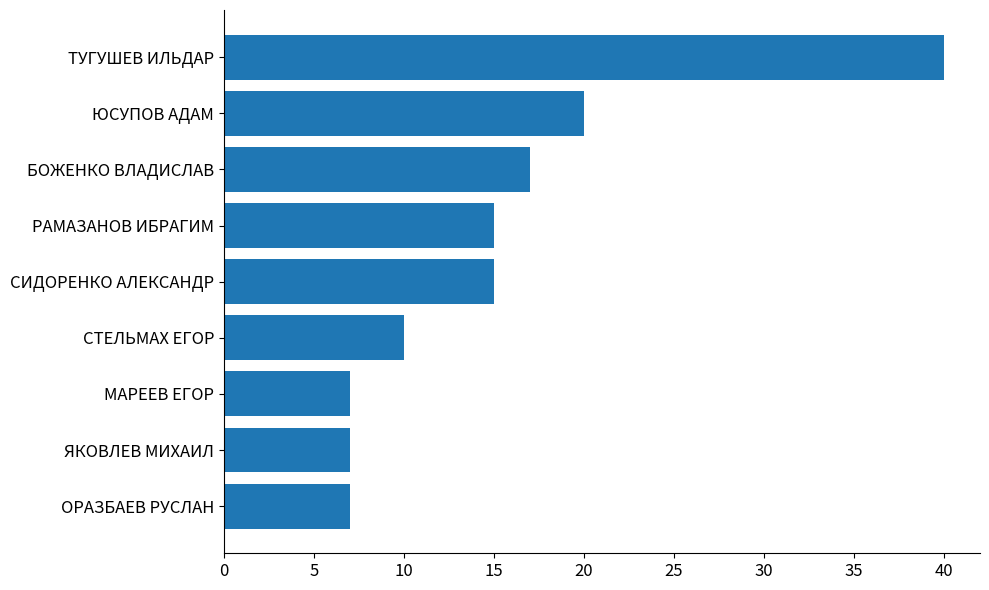

What is the minimum value shown in the chart?

7